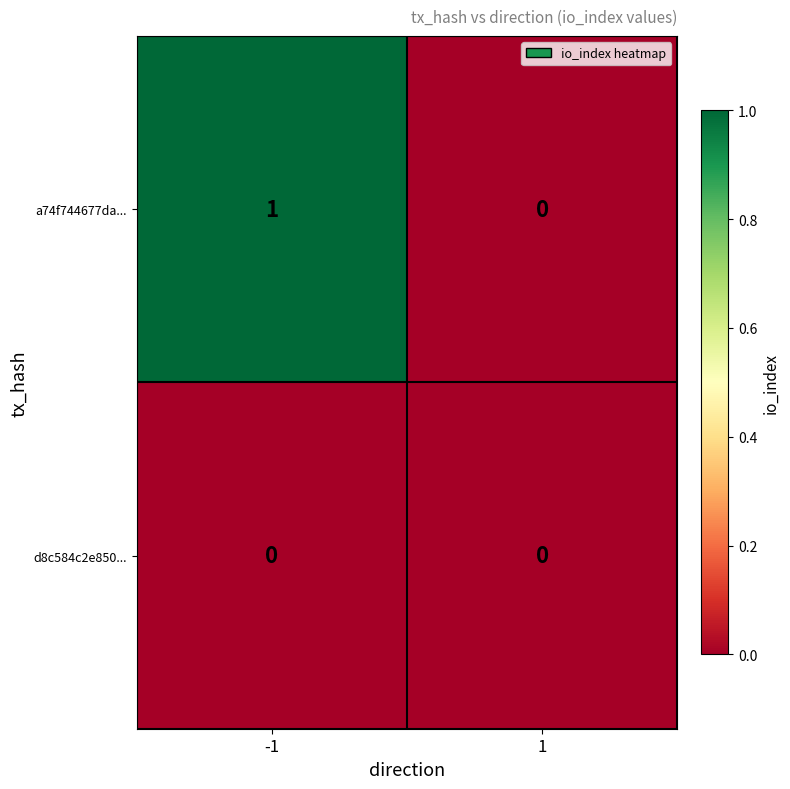

Rank the series by their maximum value, from lowest to highest.

d8c584c2e850..., a74f744677da...